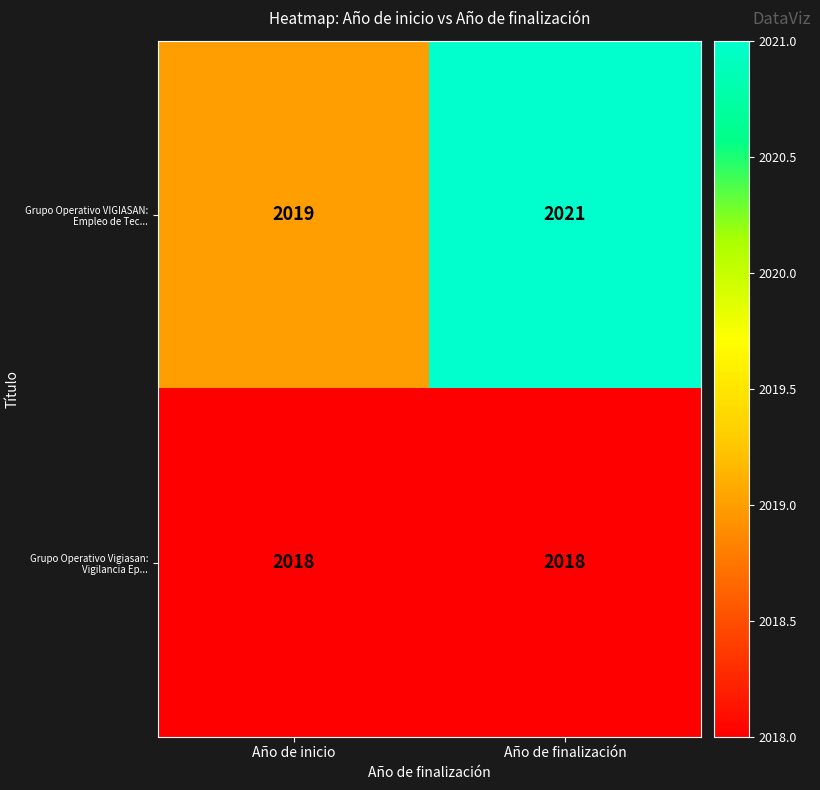

What is the minimum value for Grupo Operativo VIGIASAN: Empleo de Tec...?

2019